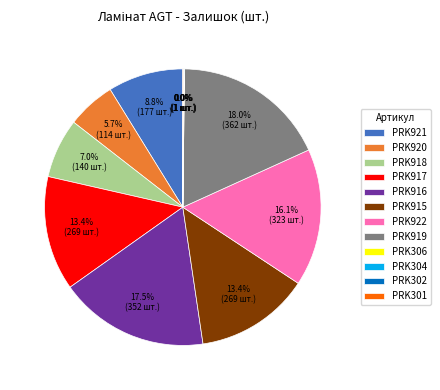

To the nearest percent, what portion does PRK918 represent?

7%